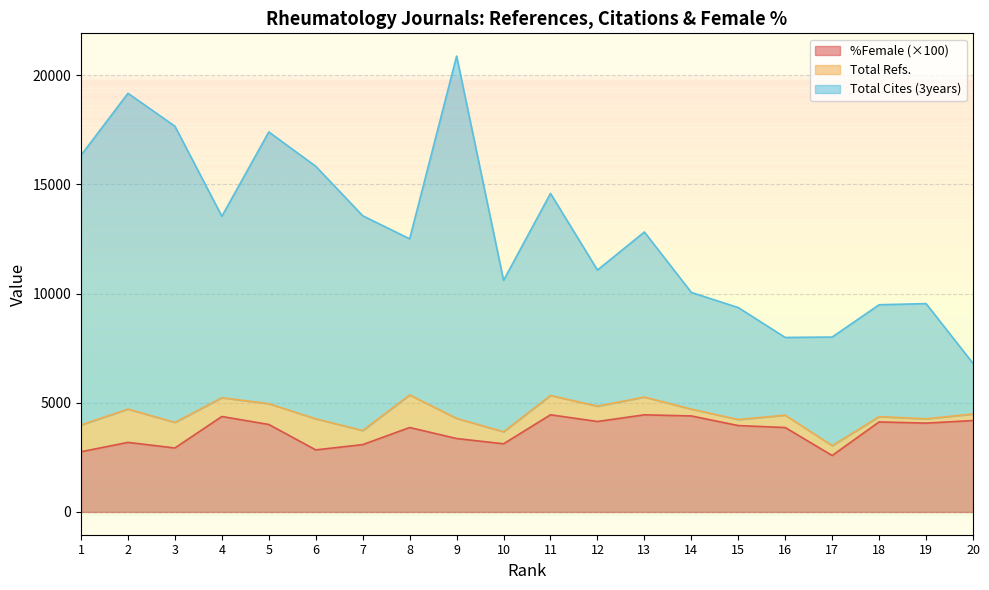

What is the maximum value shown in the chart?

20874.0